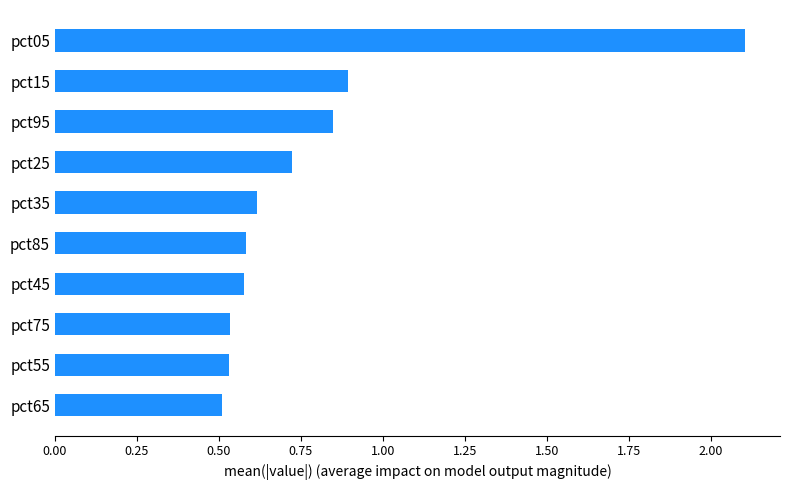

What is the greatest value displayed?

2.1